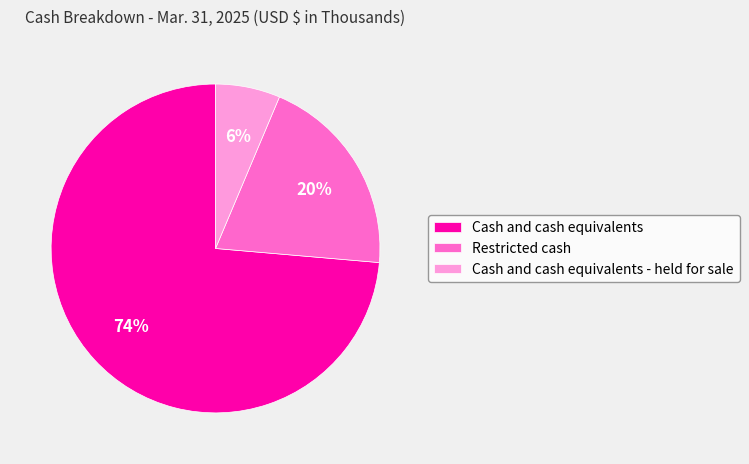

What is the smallest slice in the pie chart?

Cash and cash equivalents - held for sale